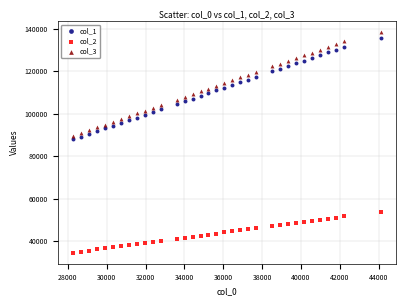

Which series reaches the minimum Y coordinate?

col_2